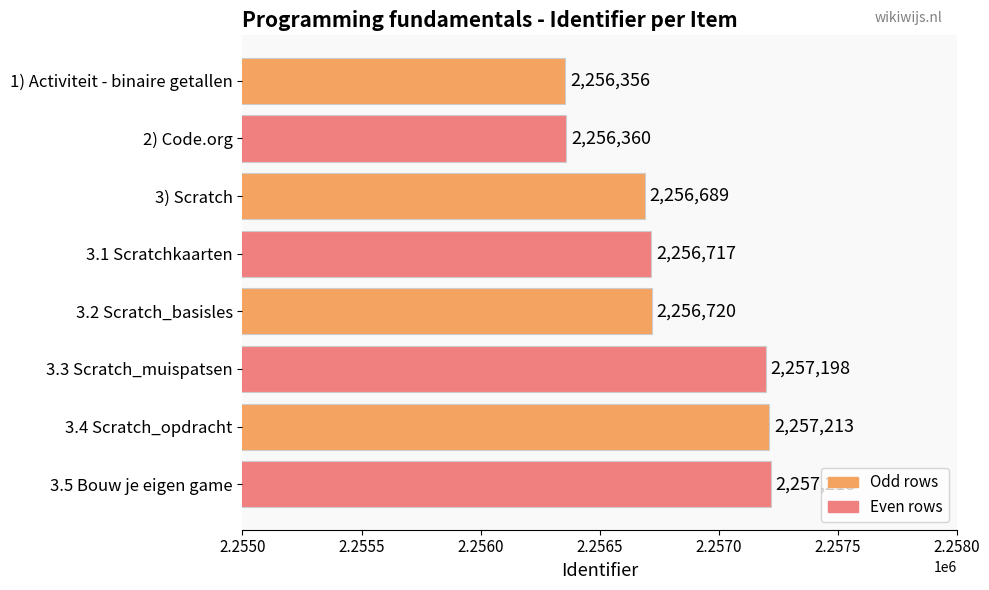

What is the sum of the values at 3.2 Scratch_basisles and 3.5 Bouw je eigen game?

4513938